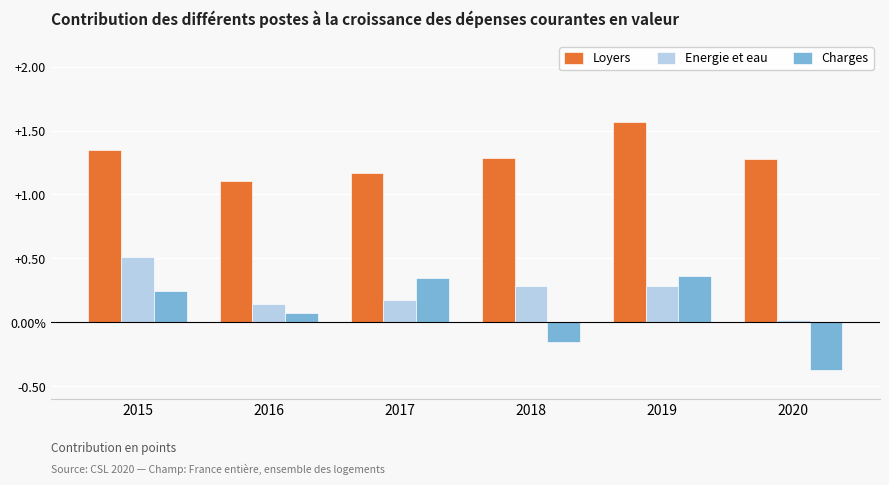

Is the value of Energie et eau at 2016 greater than the value of Charges at 2015?

No